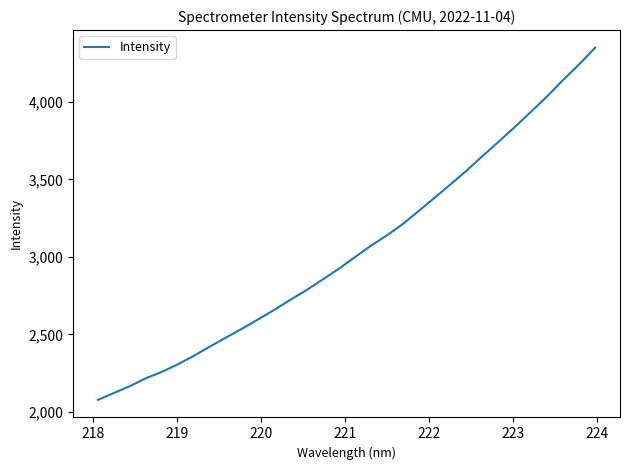

Count the number of values greater than 2997.

16